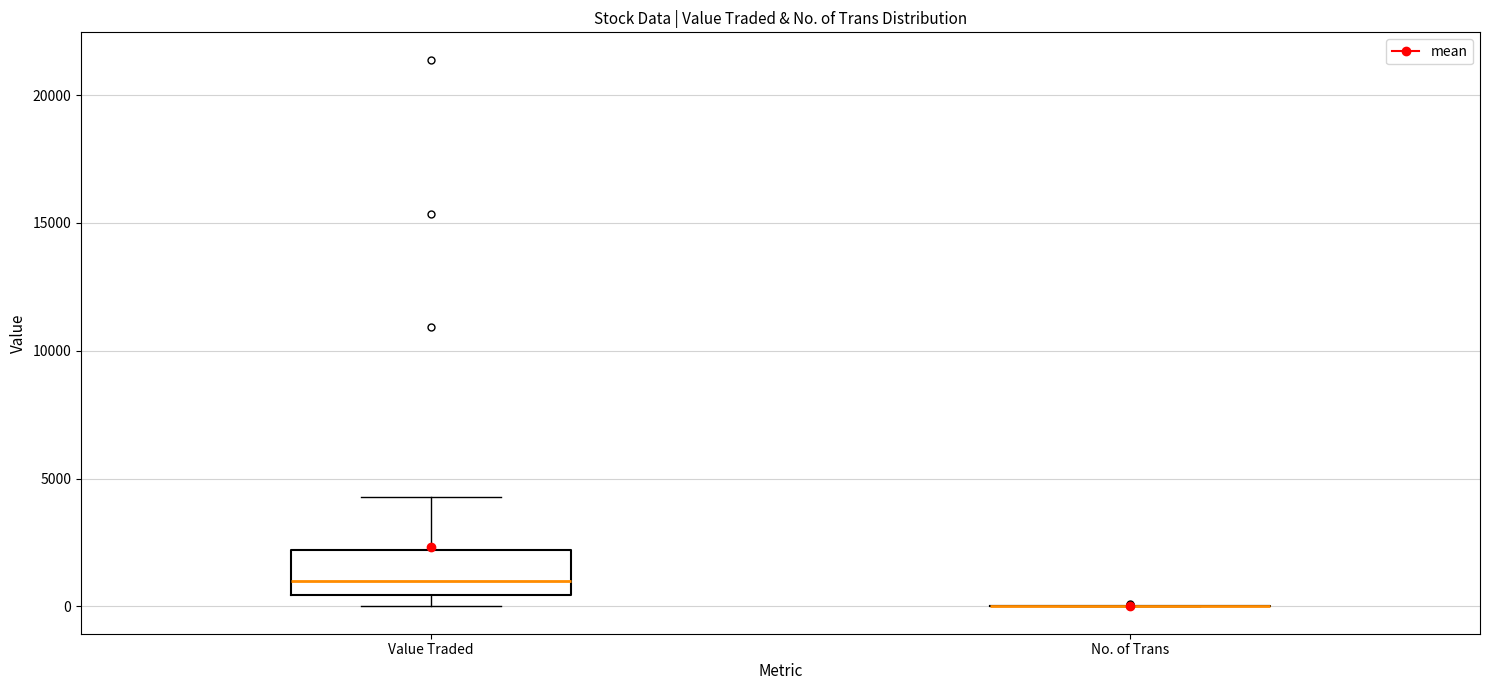

Reading left to right, read every box against the y-axis: the position of its median line, the range the box covers, and the ends of its whiskers. The values are not printed on the chart, so give them approximately, as read against the axis.

Value Traded: median 1000, box 500 to 2000, whiskers 0 to 4500
No. of Trans: box collapsed to a line at 0, whiskers 0 to 0